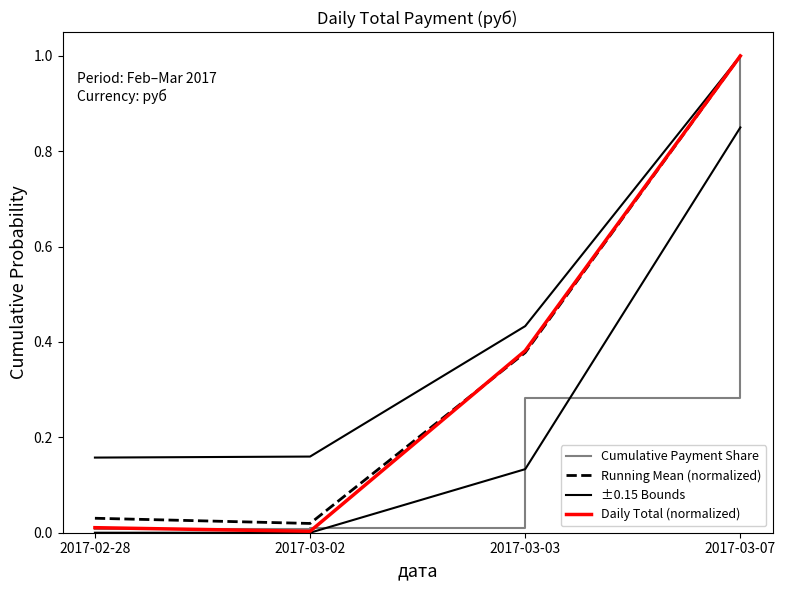

Reading right to left, extract all data points from this chart.

Cumulative Payment Share: 2017-03-07=1.0	2017-03-03=0.3	2017-03-02=0.0	2017-02-28=0.0
Running Mean (normalized): 2017-03-07=1.0	2017-03-03=0.4	2017-03-02=0.0	2017-02-28=0.0
±0.15 Bounds: 2017-03-07=1.0	2017-03-03=0.4	2017-03-02=0.2	2017-02-28=0.2
Daily Total (normalized): 2017-03-07=1.0	2017-03-03=0.4	2017-03-02=0.0	2017-02-28=0.0